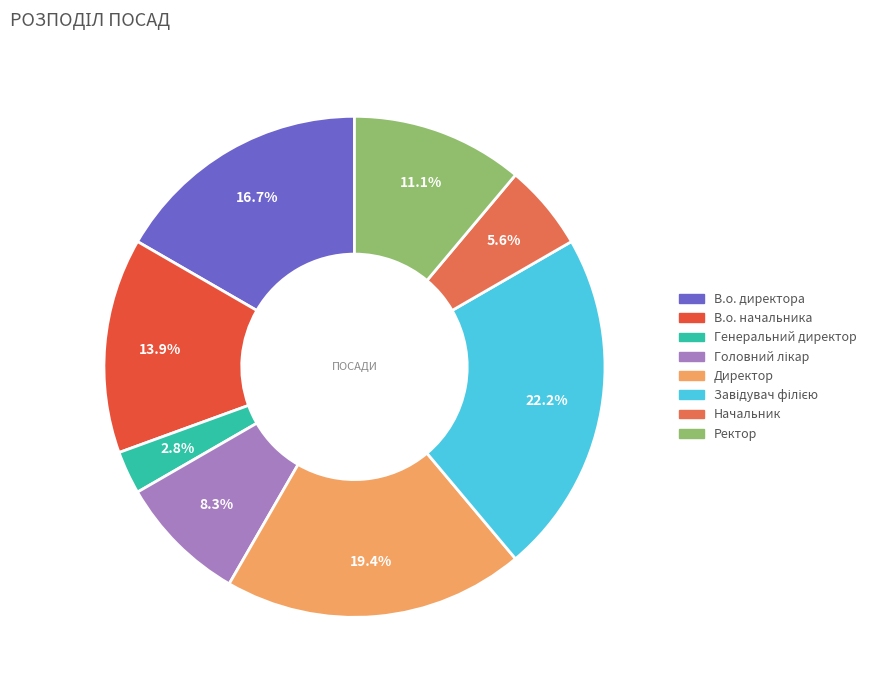

Approximately how many times larger is the value at В.о. директора compared to Ректор?

1.5